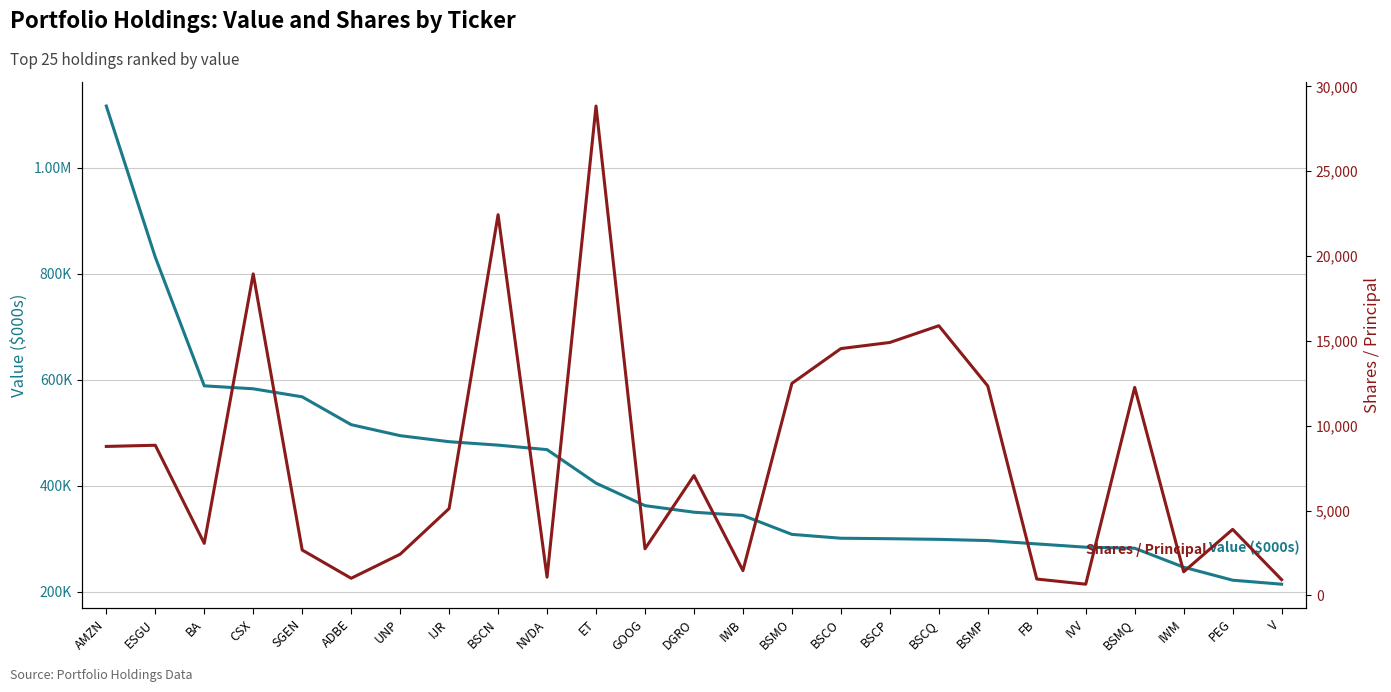

Which series changed the most between ET and BSCO?

Value ($000s)